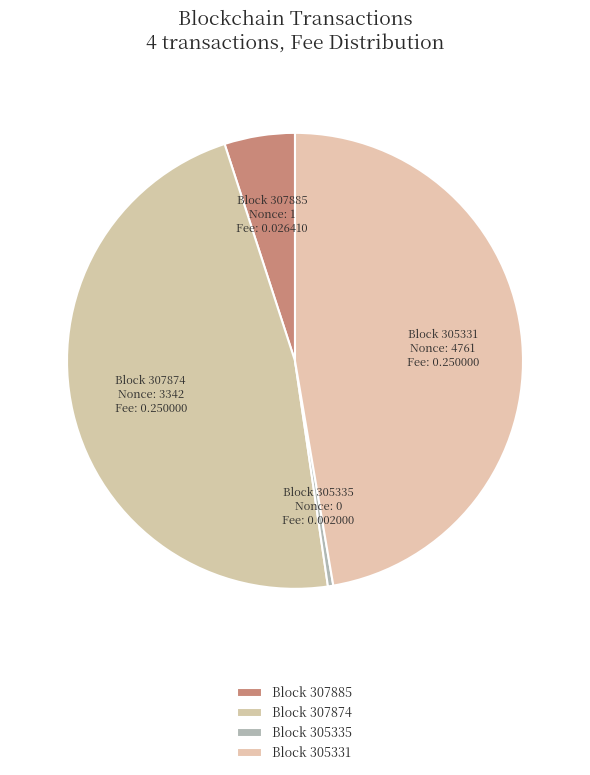

The Block 307885 slice represents 5% of the pie. True or false?

True